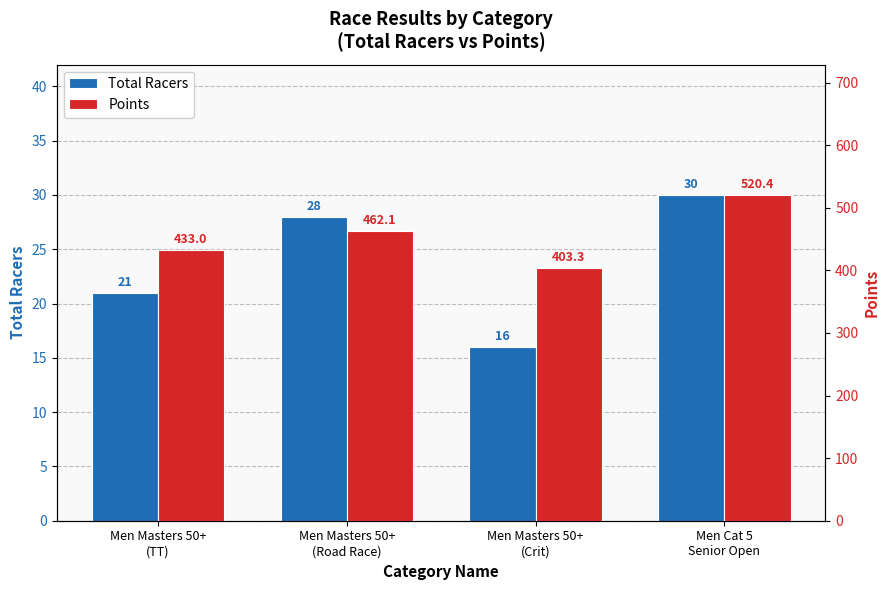

The value of Total Racers at Men Cat 5
Senior Open is 30.0. True or false?

True